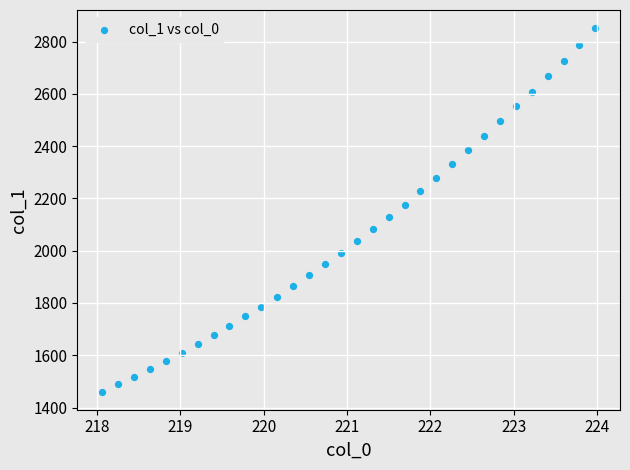

What is the range of Y values (max minus min)?

1390.7